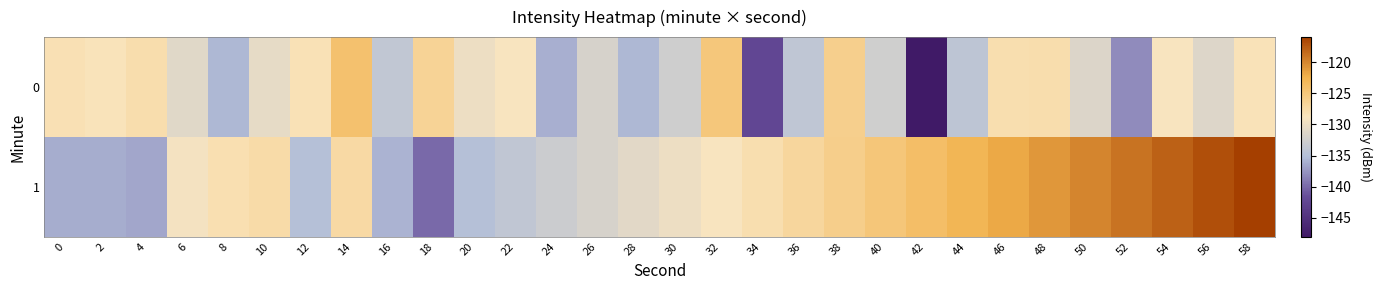

How many categories are shown in the chart?

30